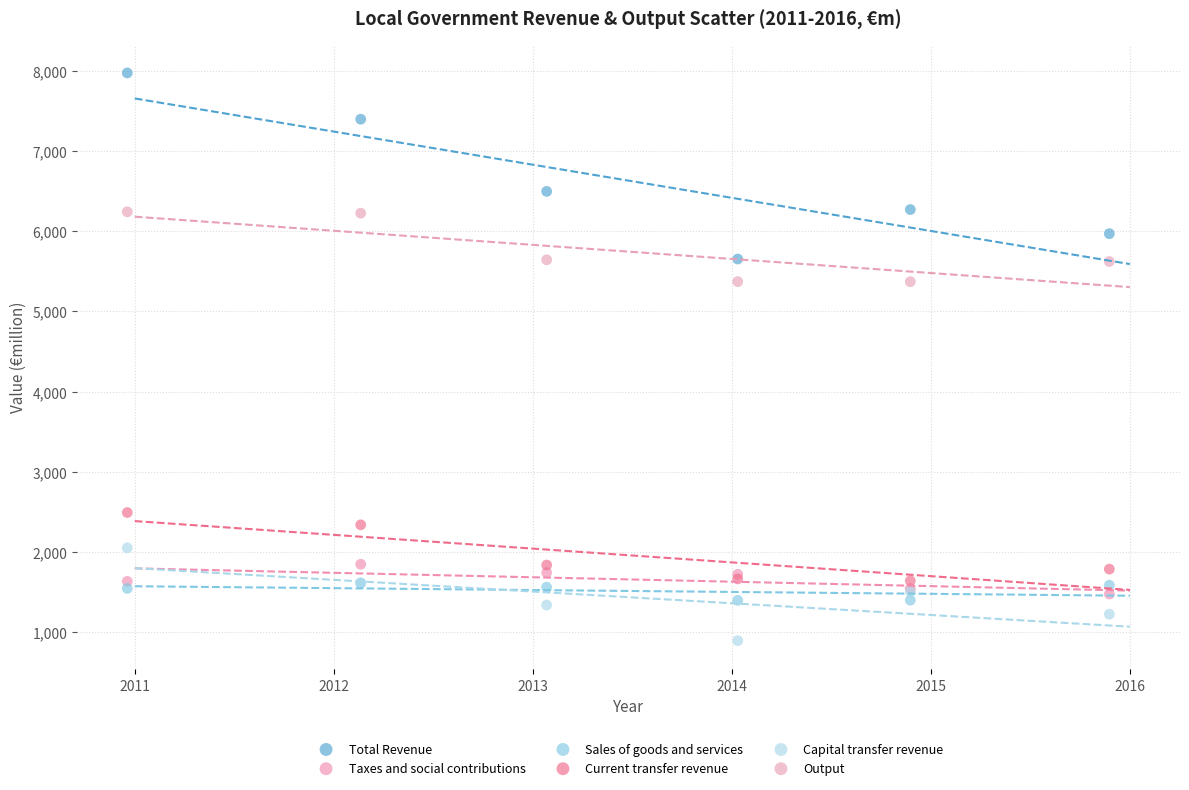

What are all the series names shown in the legend?

Total Revenue, Taxes and social contributions, Sales of goods and services, Current transfer revenue, Capital transfer revenue, Output